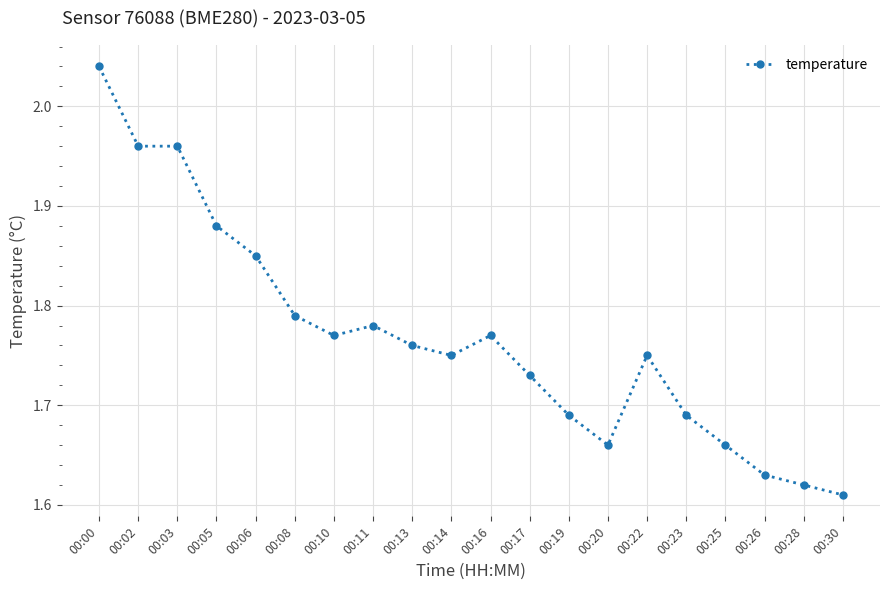

Where is the data nearest to the value 1?

00:30